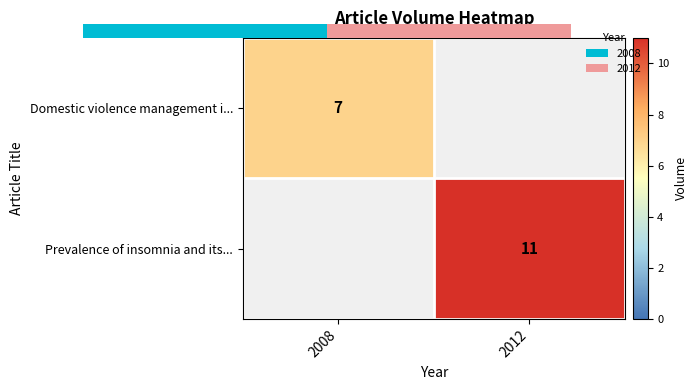

How many categories are shown in the chart?

2